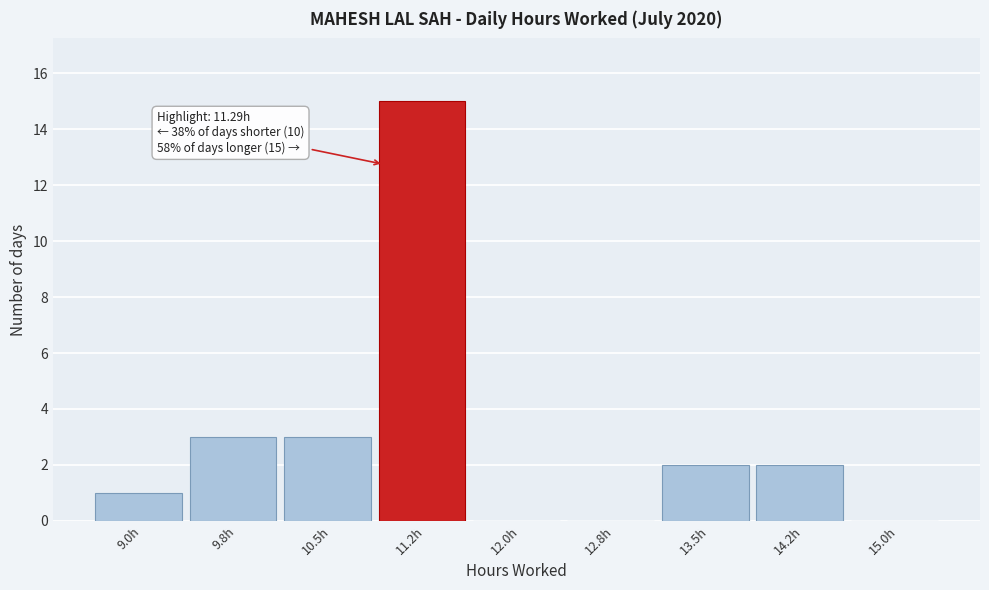

Reading left to right, what are all the values shown in this chart?

9.0h=1	9.8h=3	10.5h=3	11.2h=15	12.0h=0	12.8h=0	13.5h=2	14.2h=2	15.0h=0